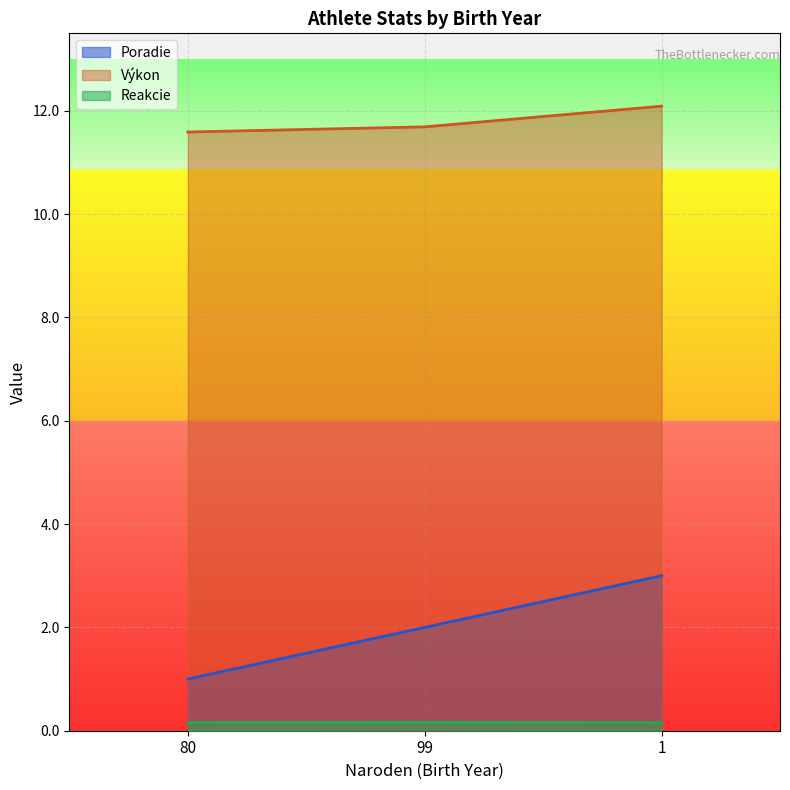

Does the chart display data point markers on the line(s)?

No